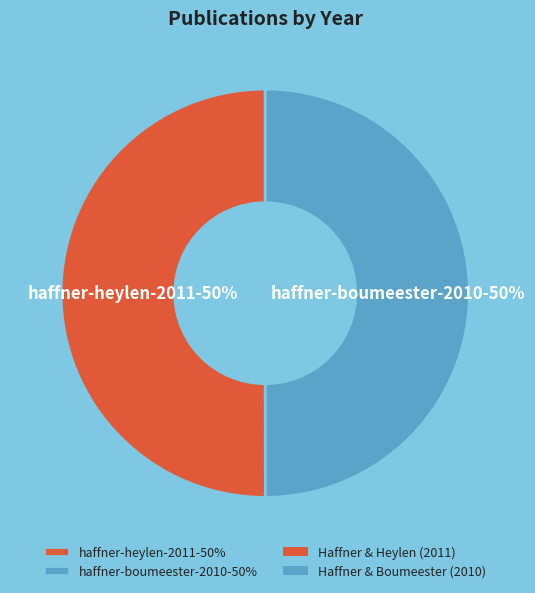

The haffner-boumeester-2010-50% slice represents 45% of the pie. True or false?

False